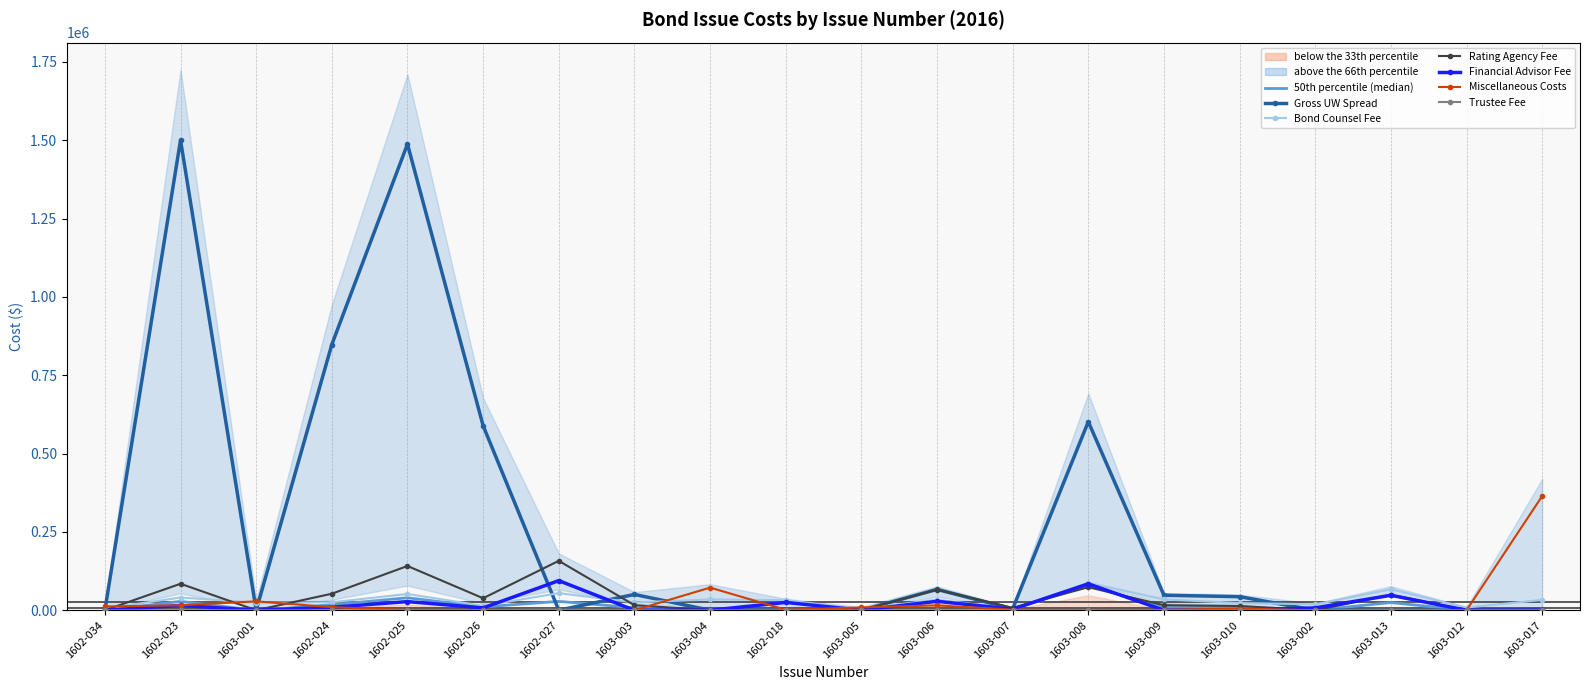

The Trustee Fee series shows 1976.9 at 1603-013. True or false?

False